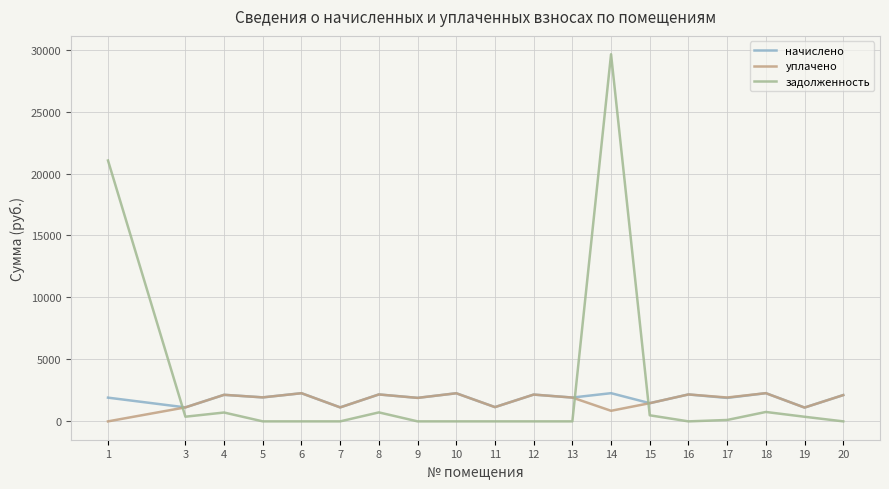

How many lines are shown in the chart?

3